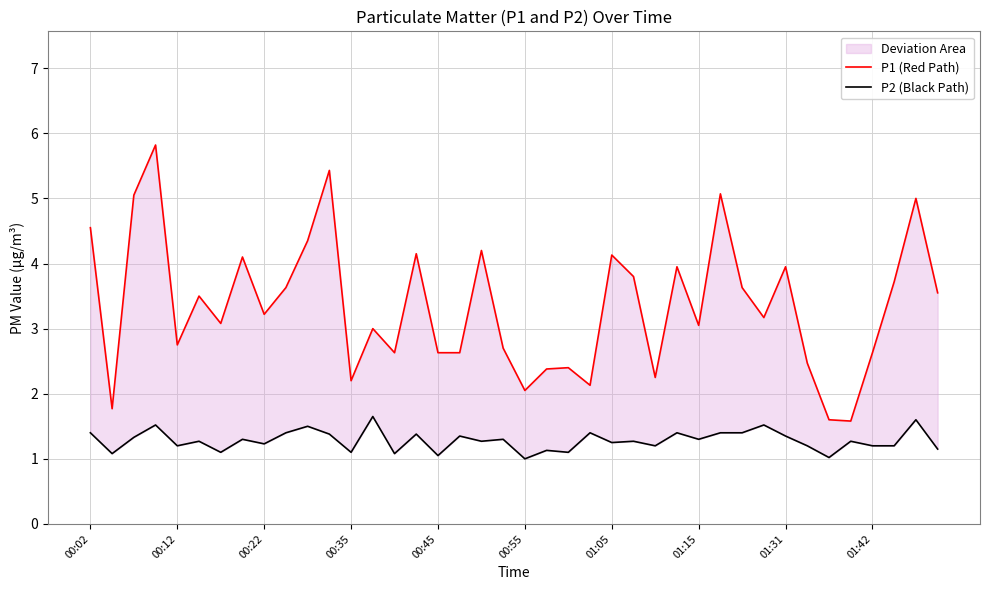

How many values in the P1 (Red Path) series are below 3?

16